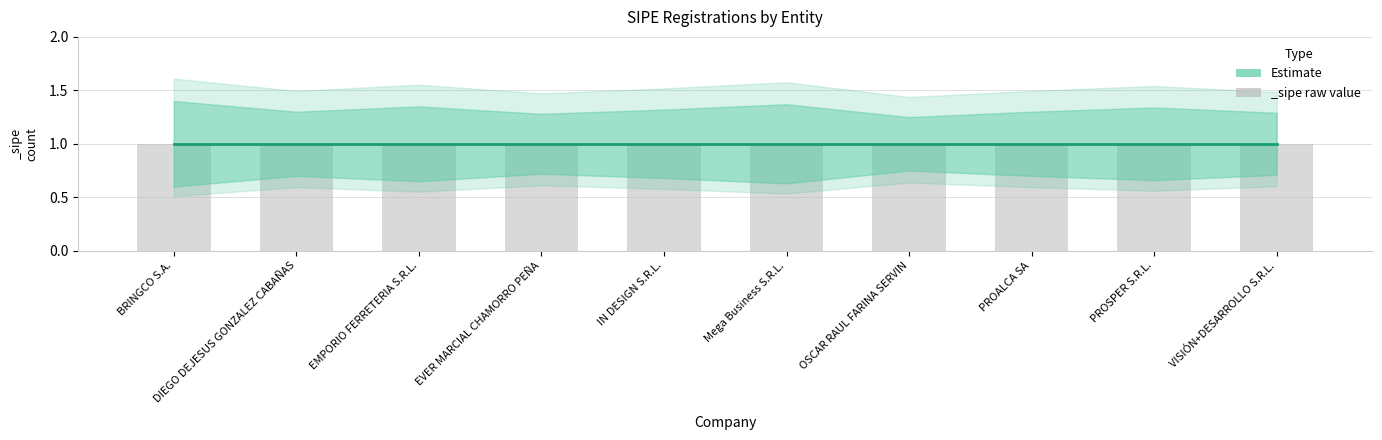

What is the label of the 3rd bar from the right?

PROALCA SA